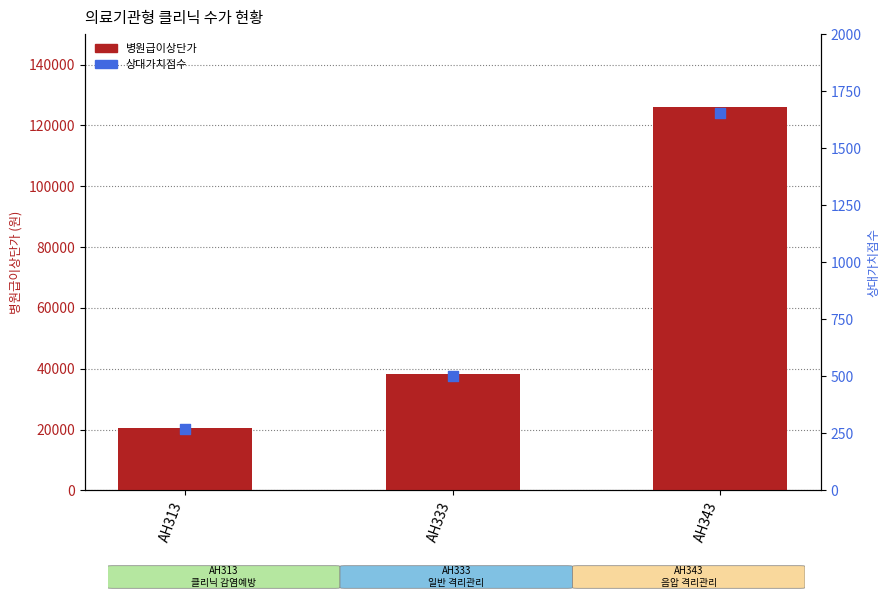

At how many categories does at least one series exceed 22794?

2